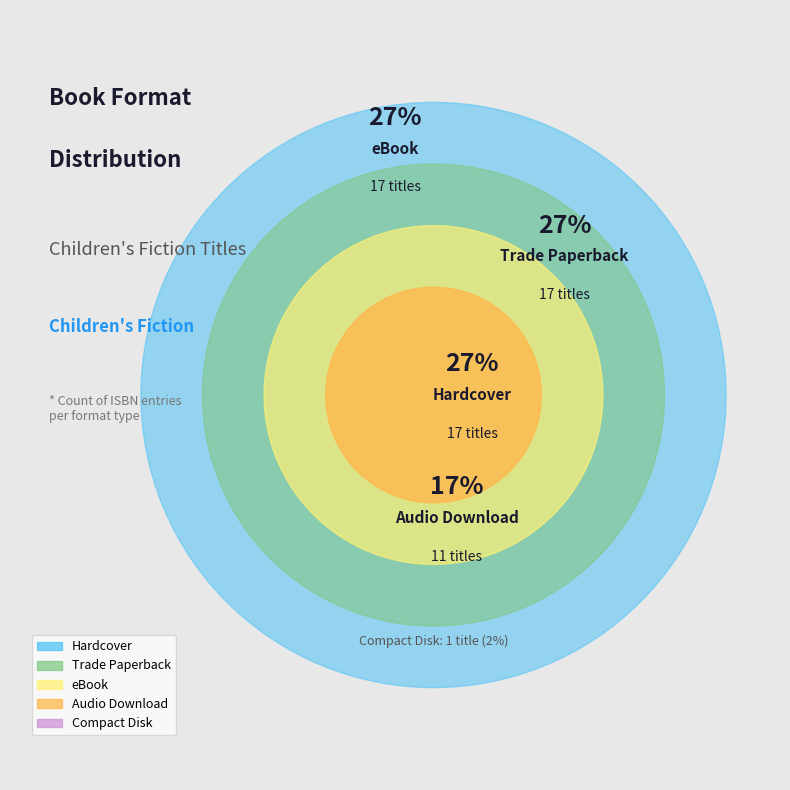

Is there a majority slice in this chart?

No